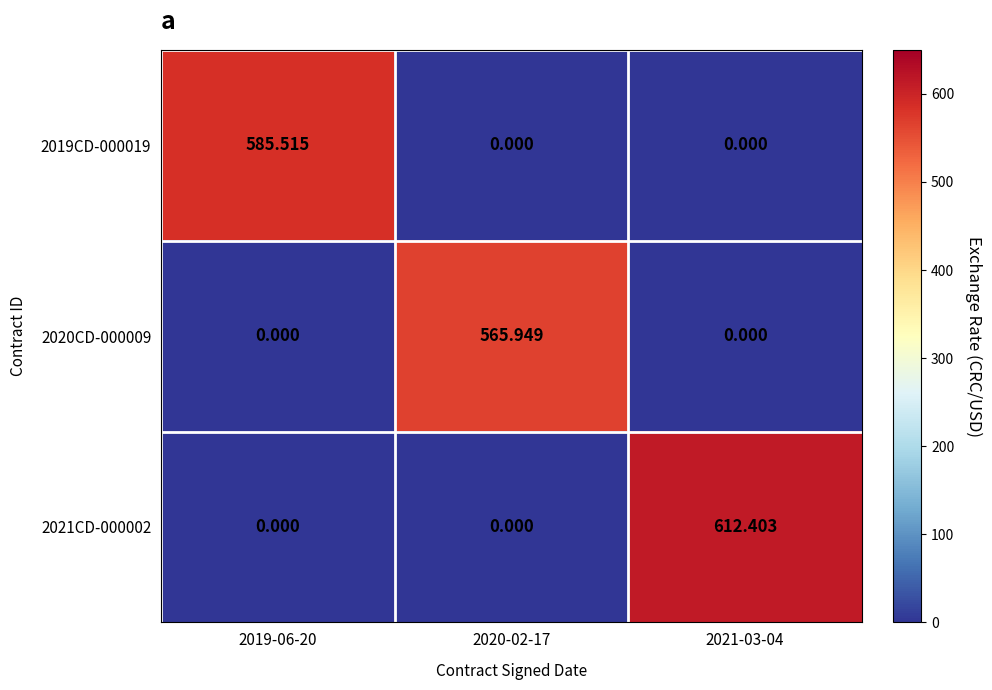

How many values in 2020CD-000009 are above zero?

1